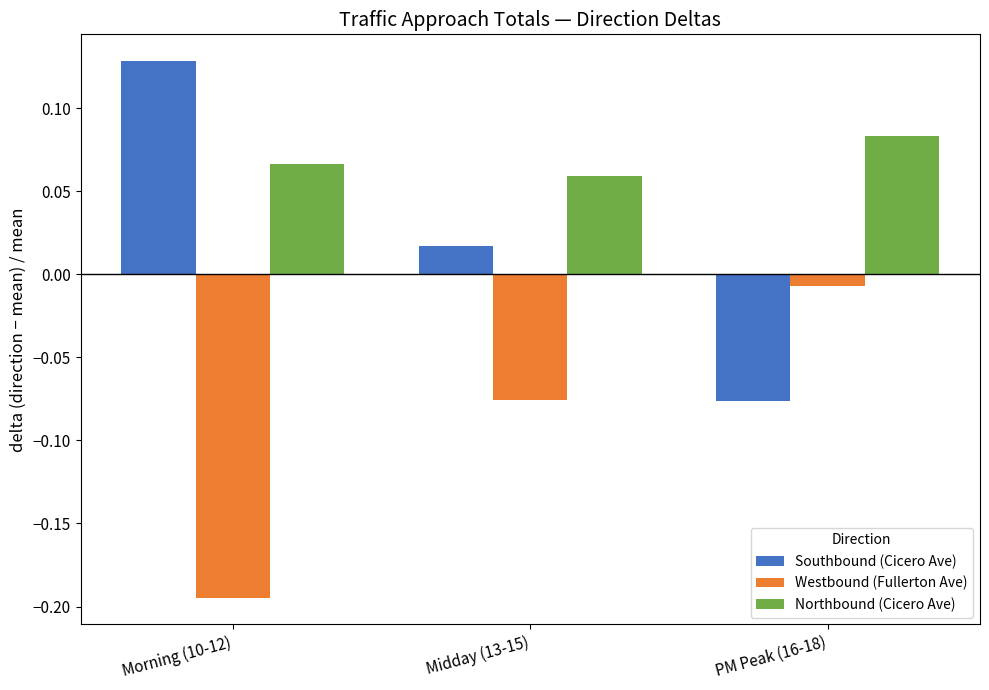

The Westbound (Fullerton Ave) series shows -0.0 at Midday (13-15). True or false?

False